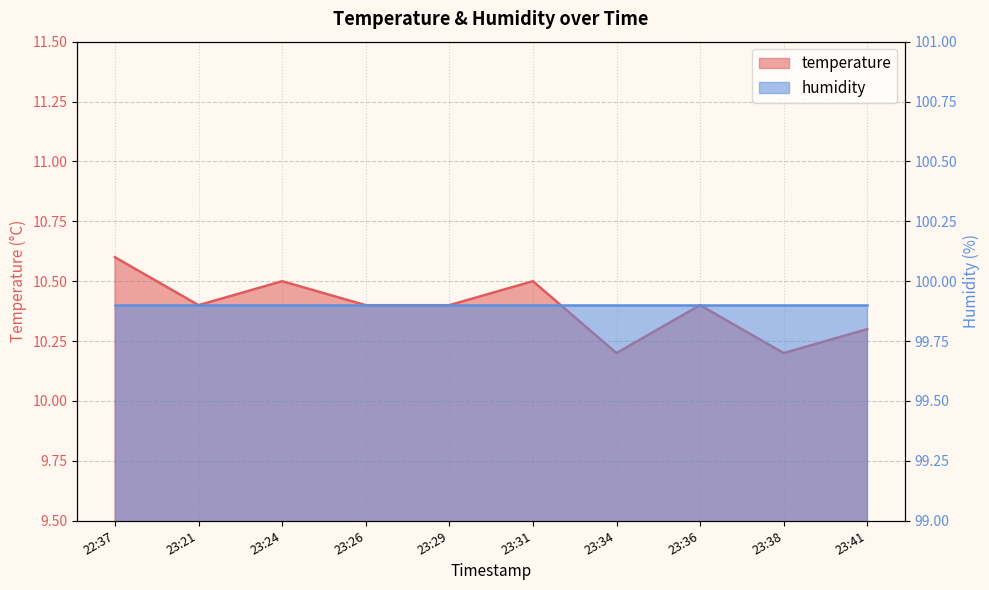

What is the maximum value shown in the chart?

10.6